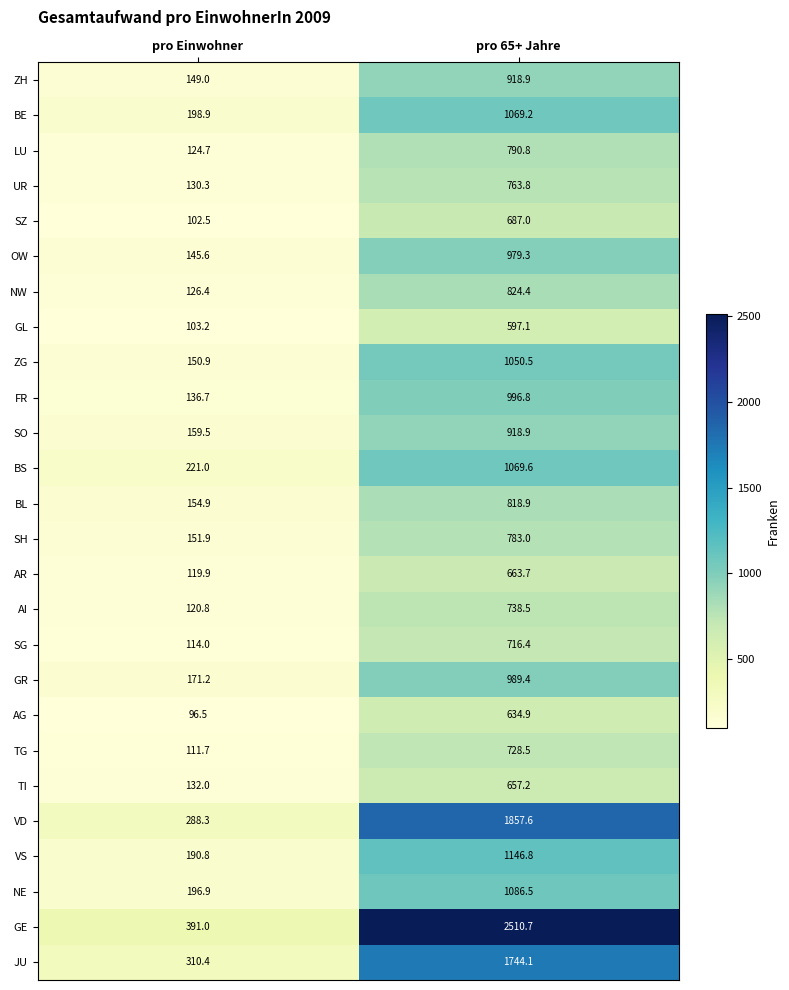

What is the average value of the BL series?

486.9